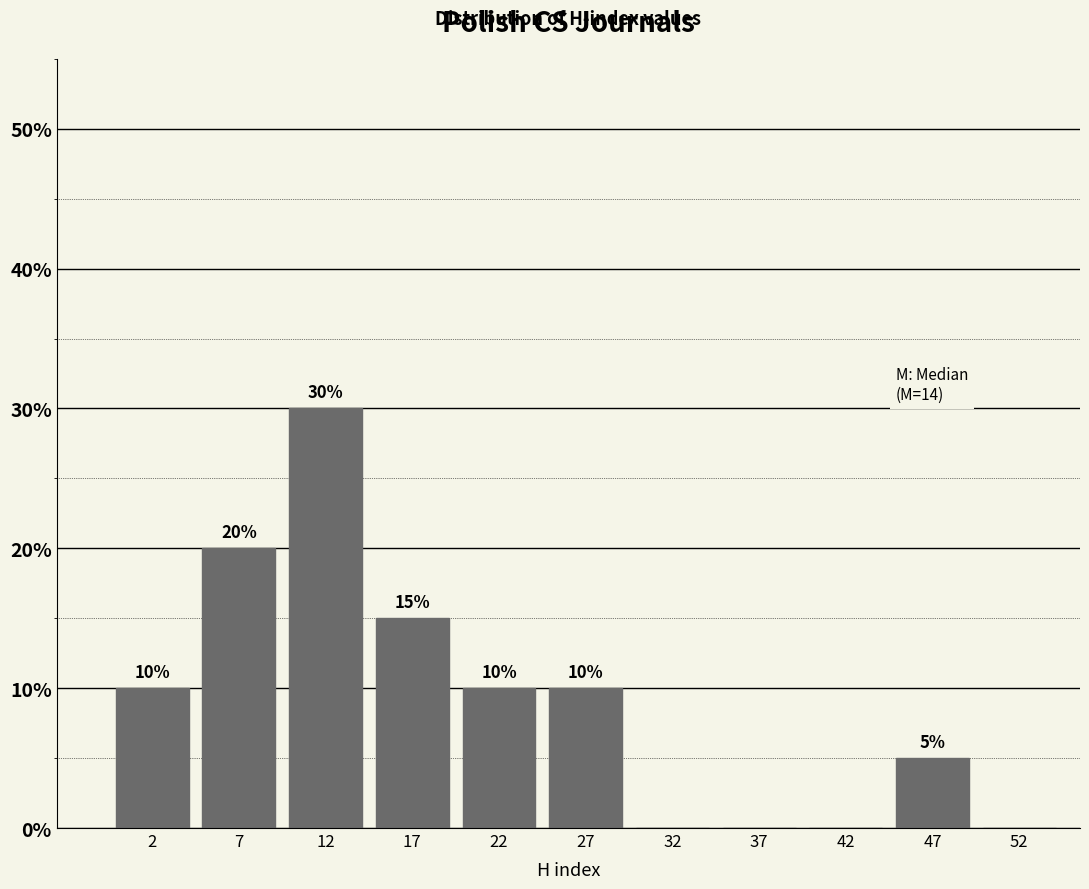

Over which range of the x-axis is the bar tallest?

10 to 15